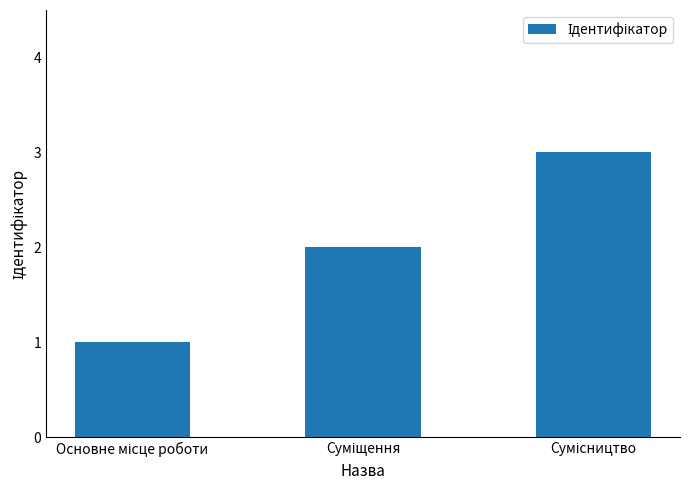

What is the value of the 3rd bar from the left?

3